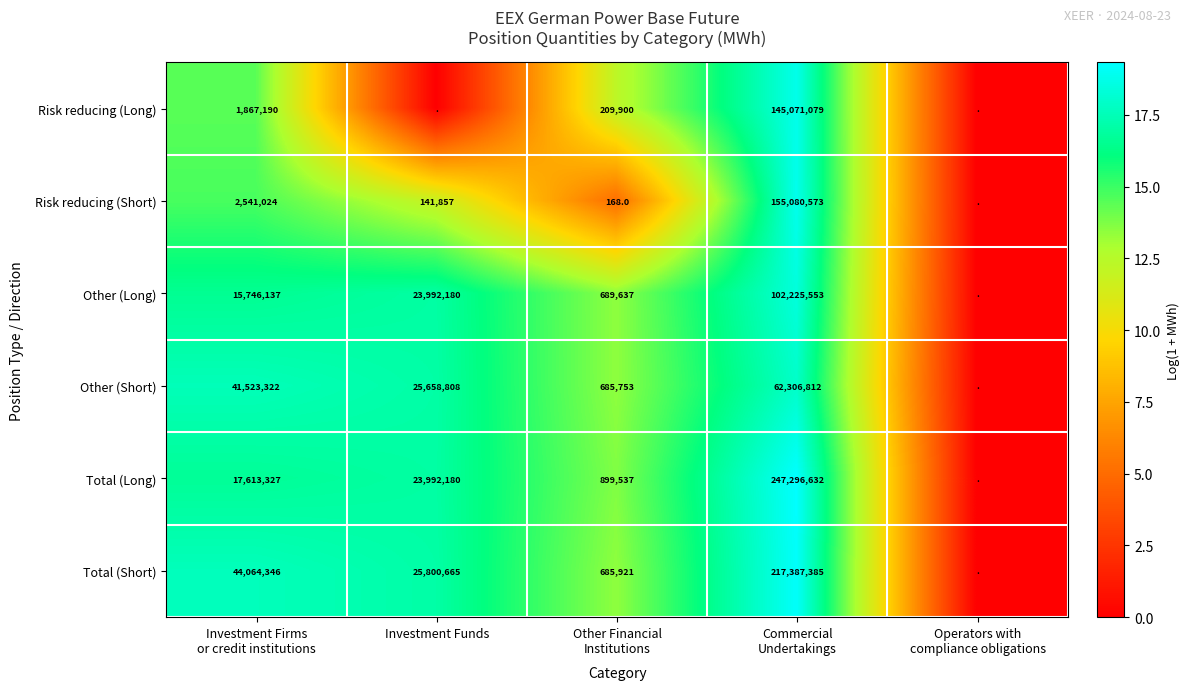

How many data points does each series have?

5